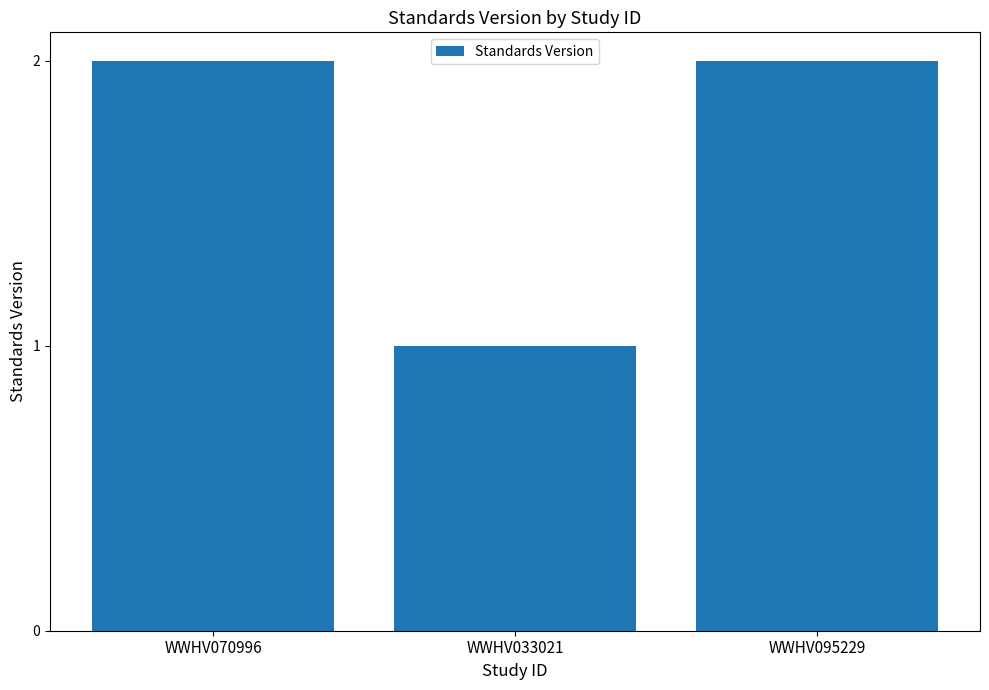

What is the greatest value displayed?

2